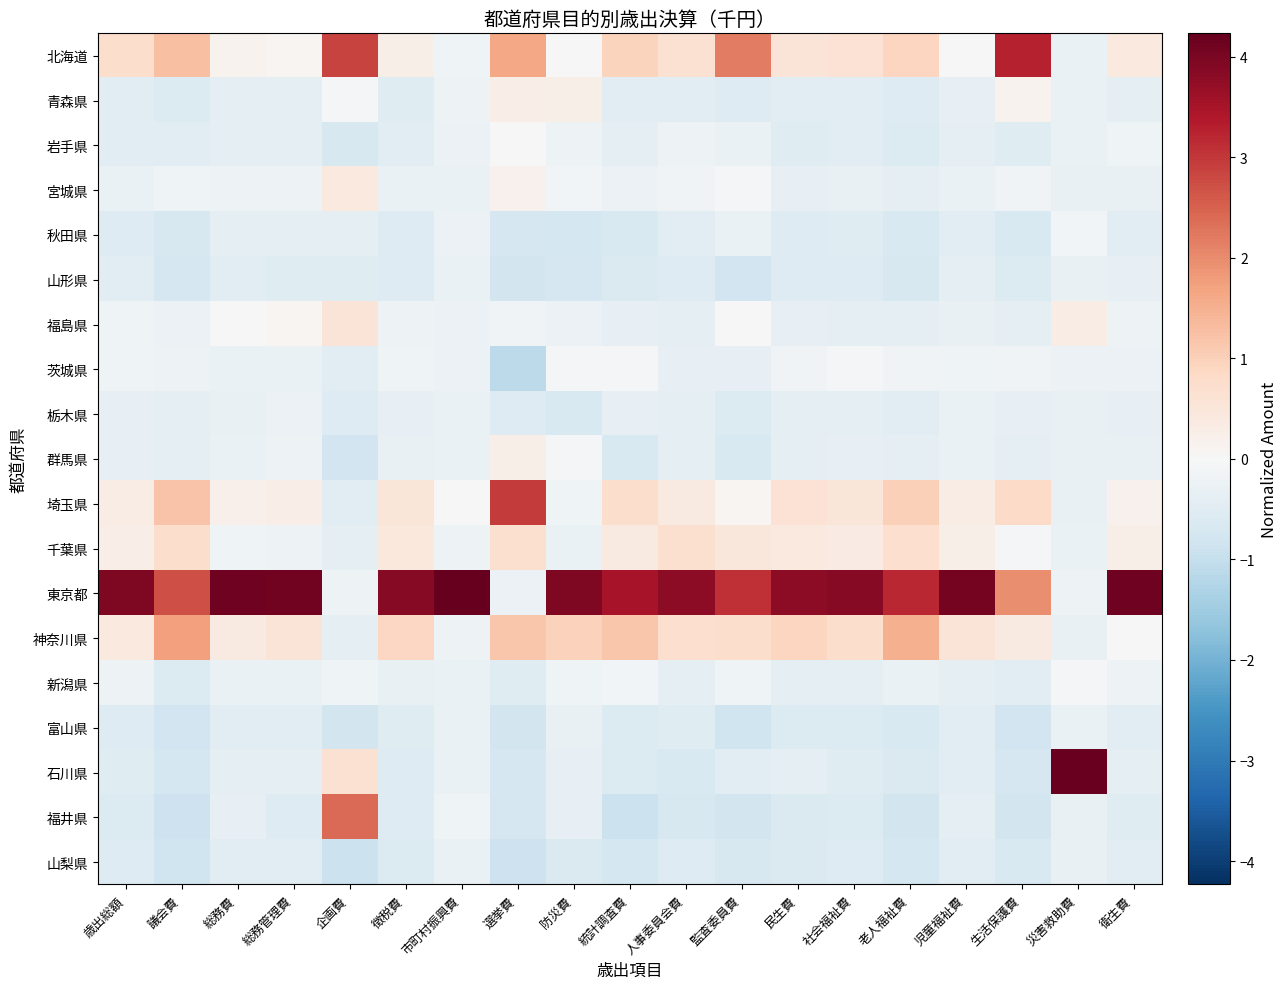

How many distinct data groups are displayed?

19